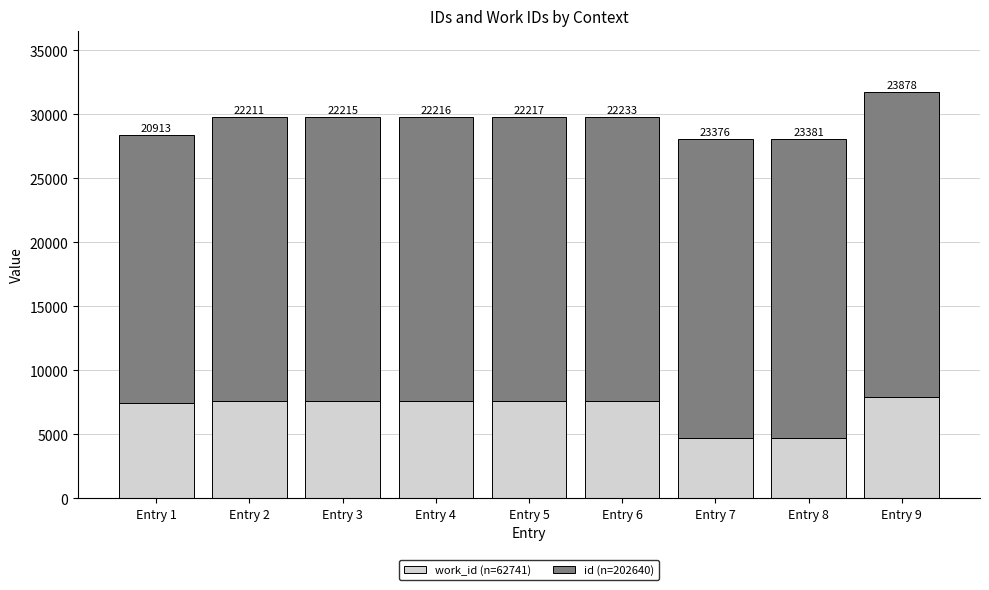

What are all the series names shown in the legend?

work_id (n=62741), id (n=202640)